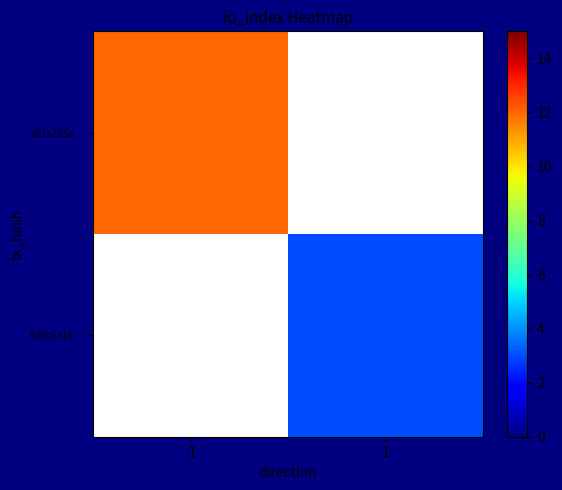

List the series in order of their peak value, highest first.

a51a225a…, 6d6c6a16…